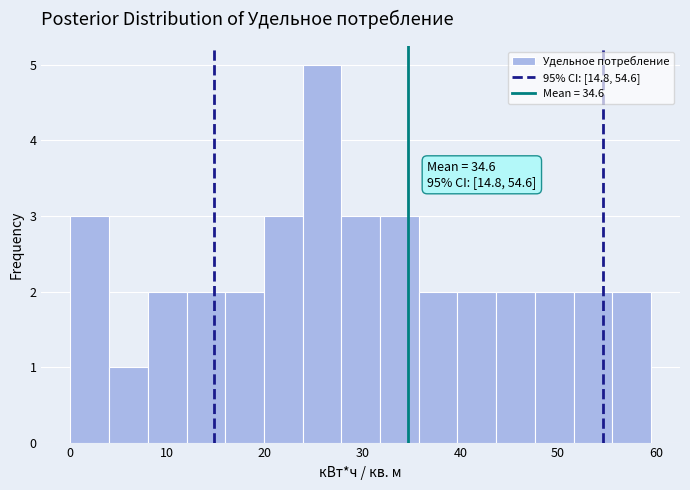

Read against the x-axis, roughly where is the centre of the tallest bar?

26